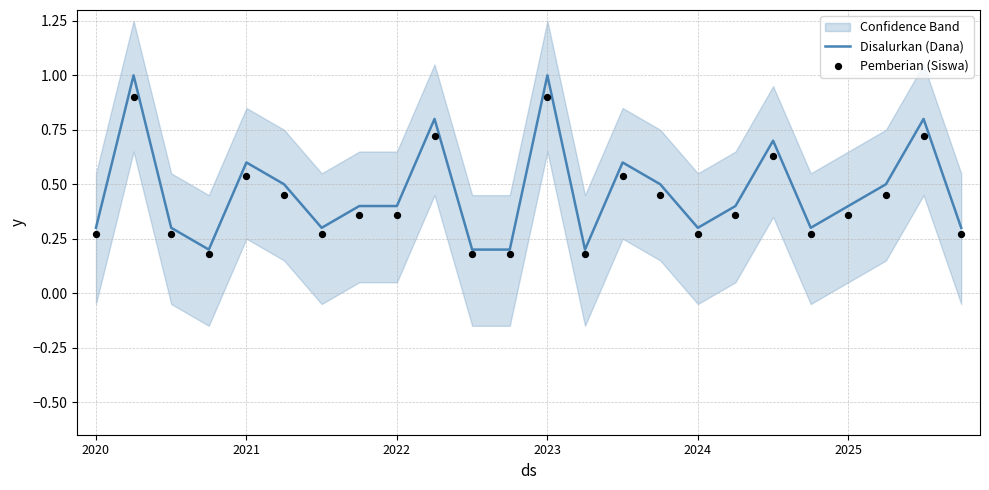

Is the value of Pemberian (Siswa) at 22 greater than the value of Disalurkan (Dana) at 7?

Yes